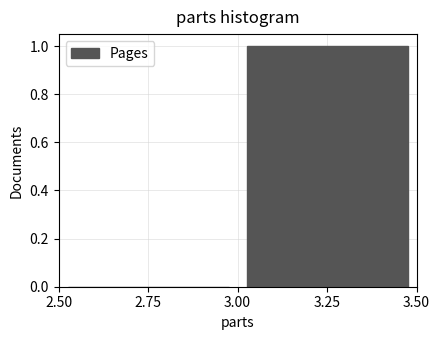

Reading left to right, transcribe this chart: for each bar, give the range it covers on the x-axis and its height. The values are not printed on the chart, so give them approximately, as read against the axis.

2.50 to 3.00: 0
3.00 to 3.50: 1